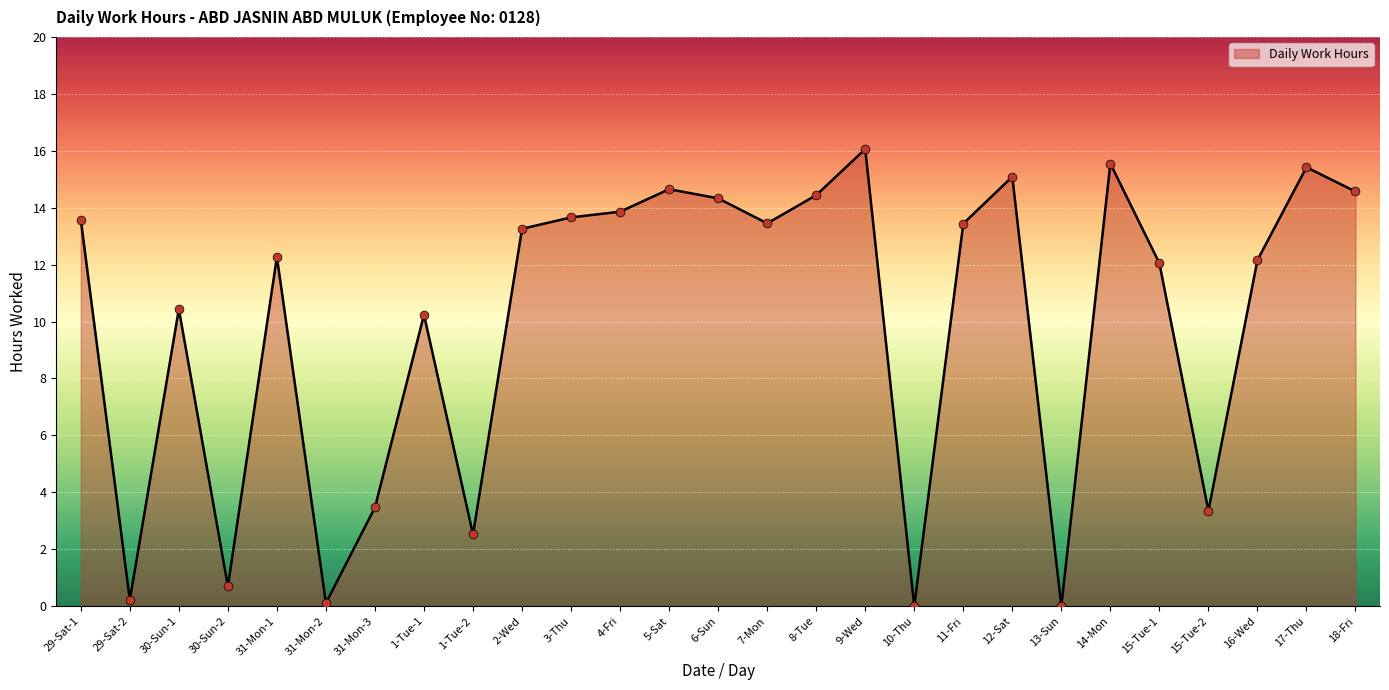

Between 1-Tue-1 and 5-Sat, which is larger?

5-Sat